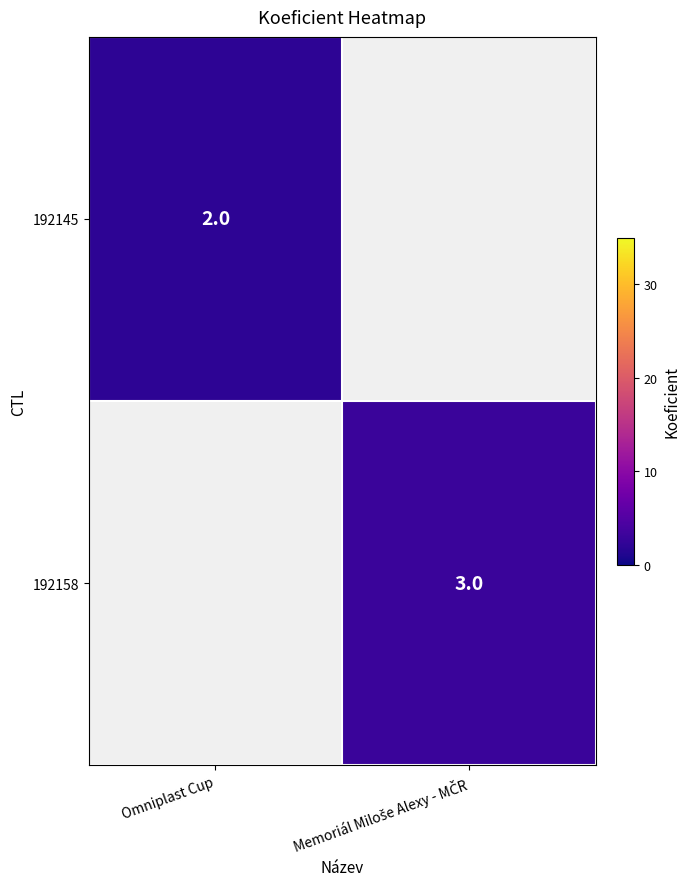

How many distinct data groups are displayed?

2